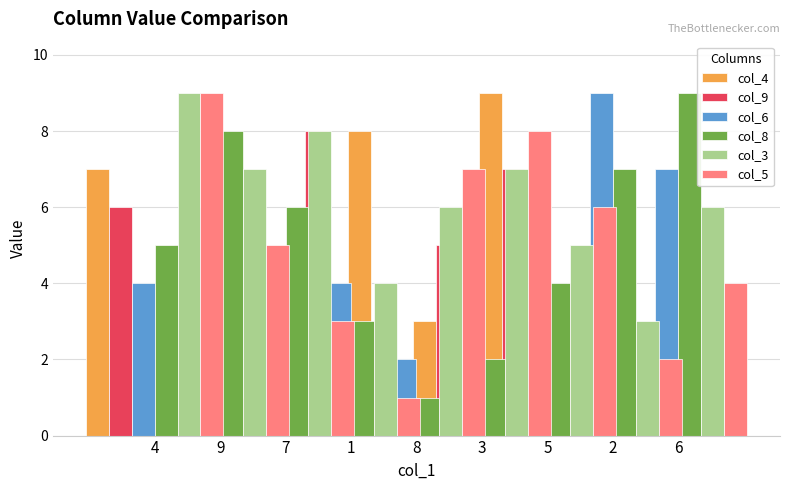

What is the difference between the maximum and minimum values in the col_3 series?

6